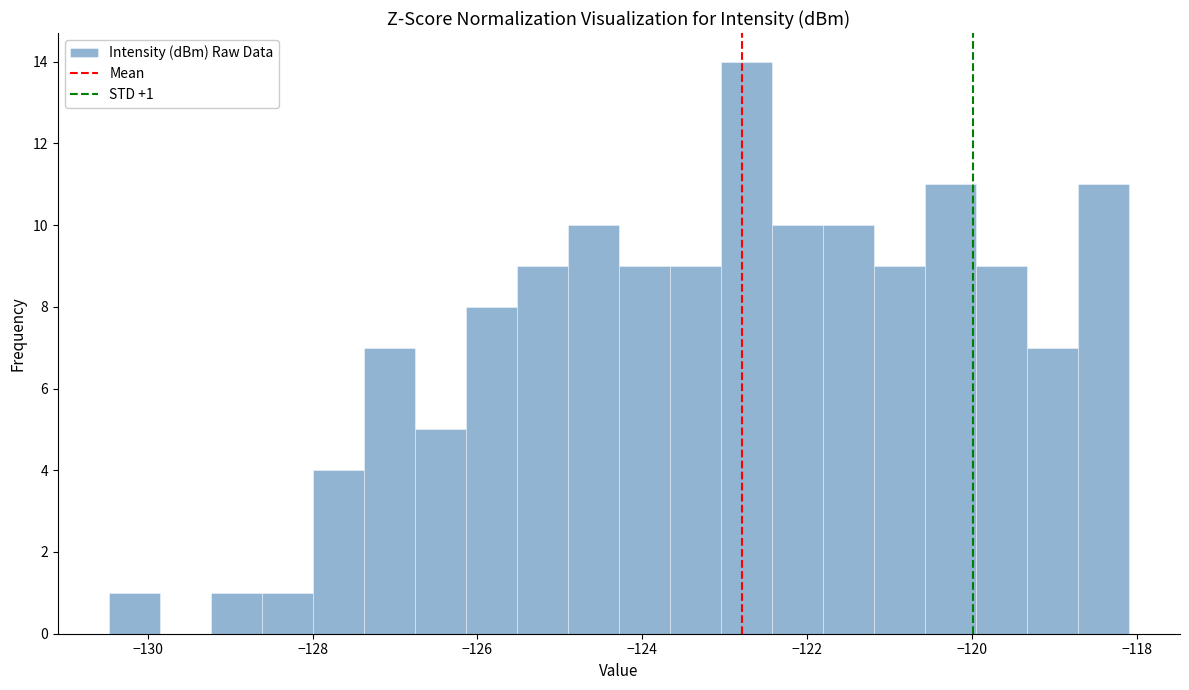

Read against the x-axis, roughly where is the centre of the tallest bar?

-122.8